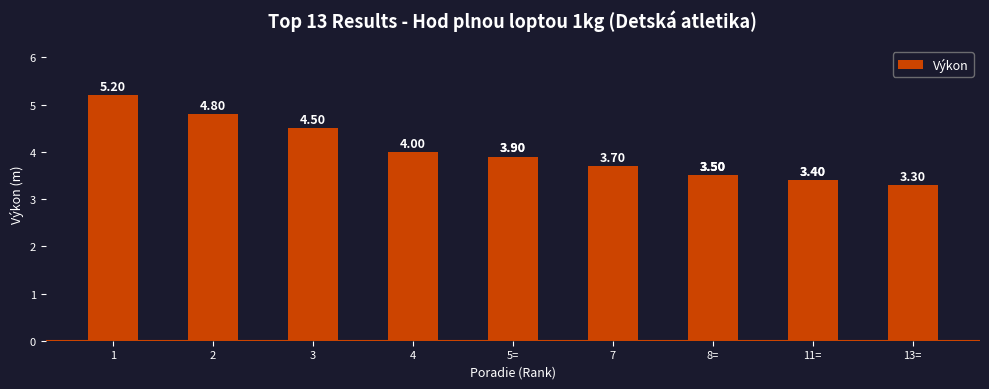

Does the chart contain stacked bars?

No